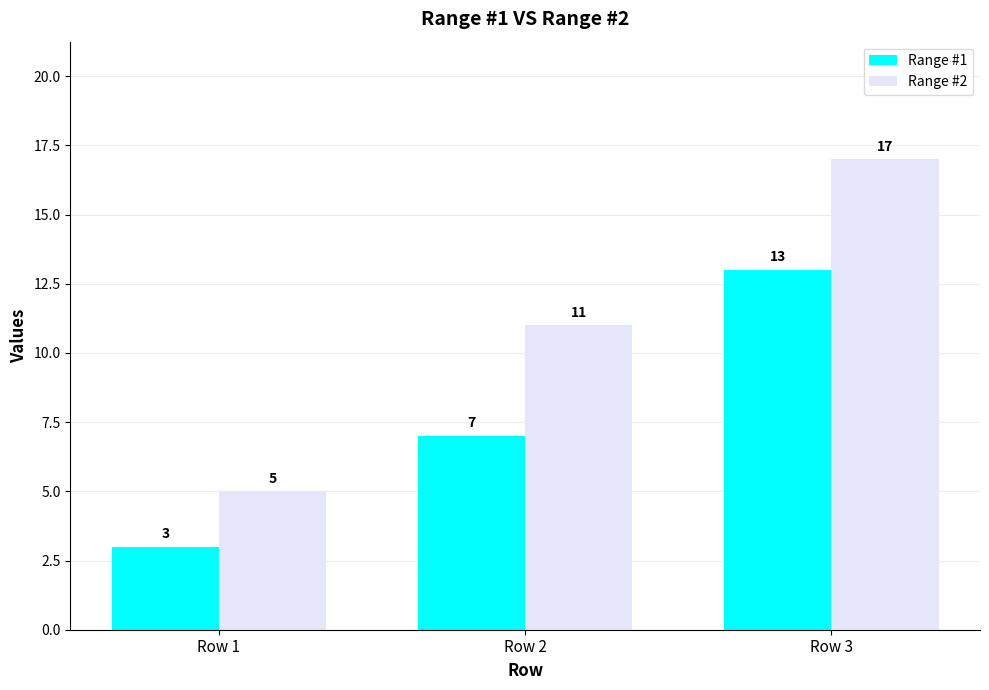

Reading left to right, transcribe all the data shown in this chart.

Range #1: 3	7	13
Range #2: 5	11	17